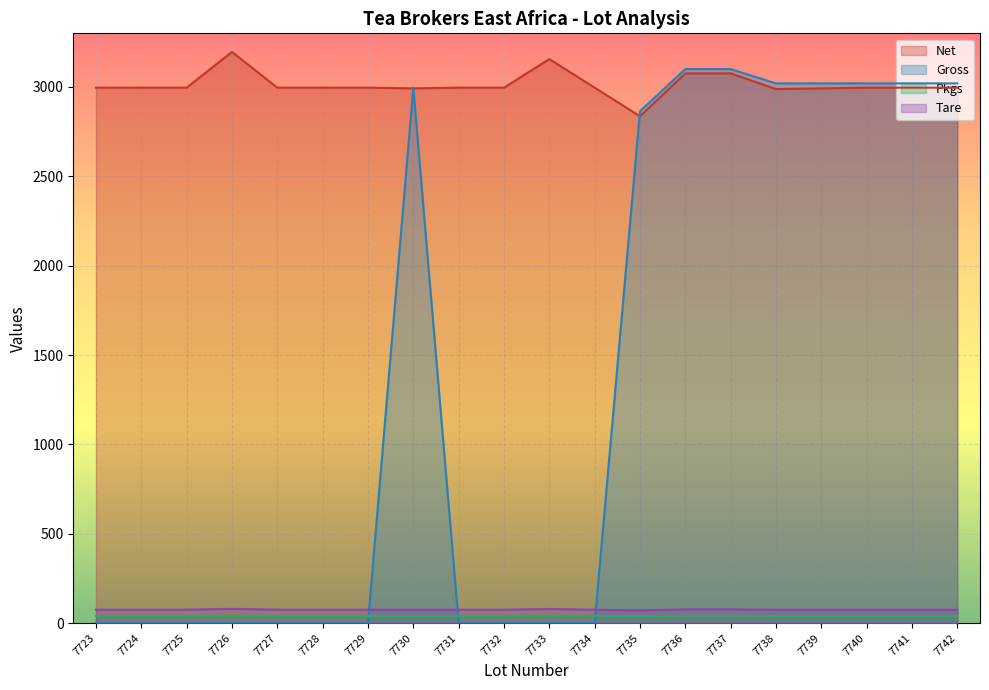

What is the difference between the maximum and second lowest values in the Net series?

208